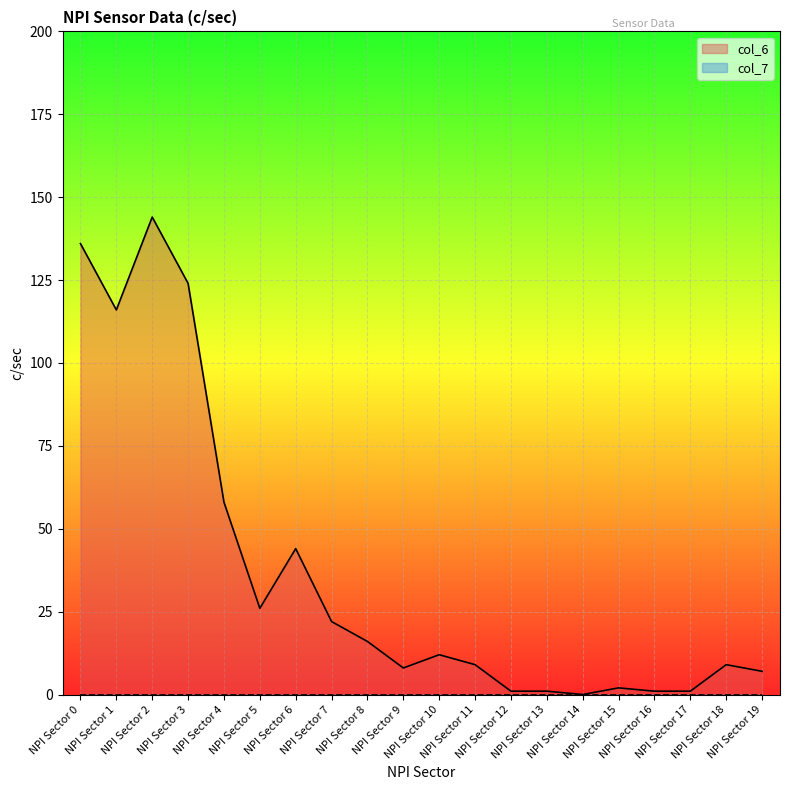

Count the number of categories in the chart.

20